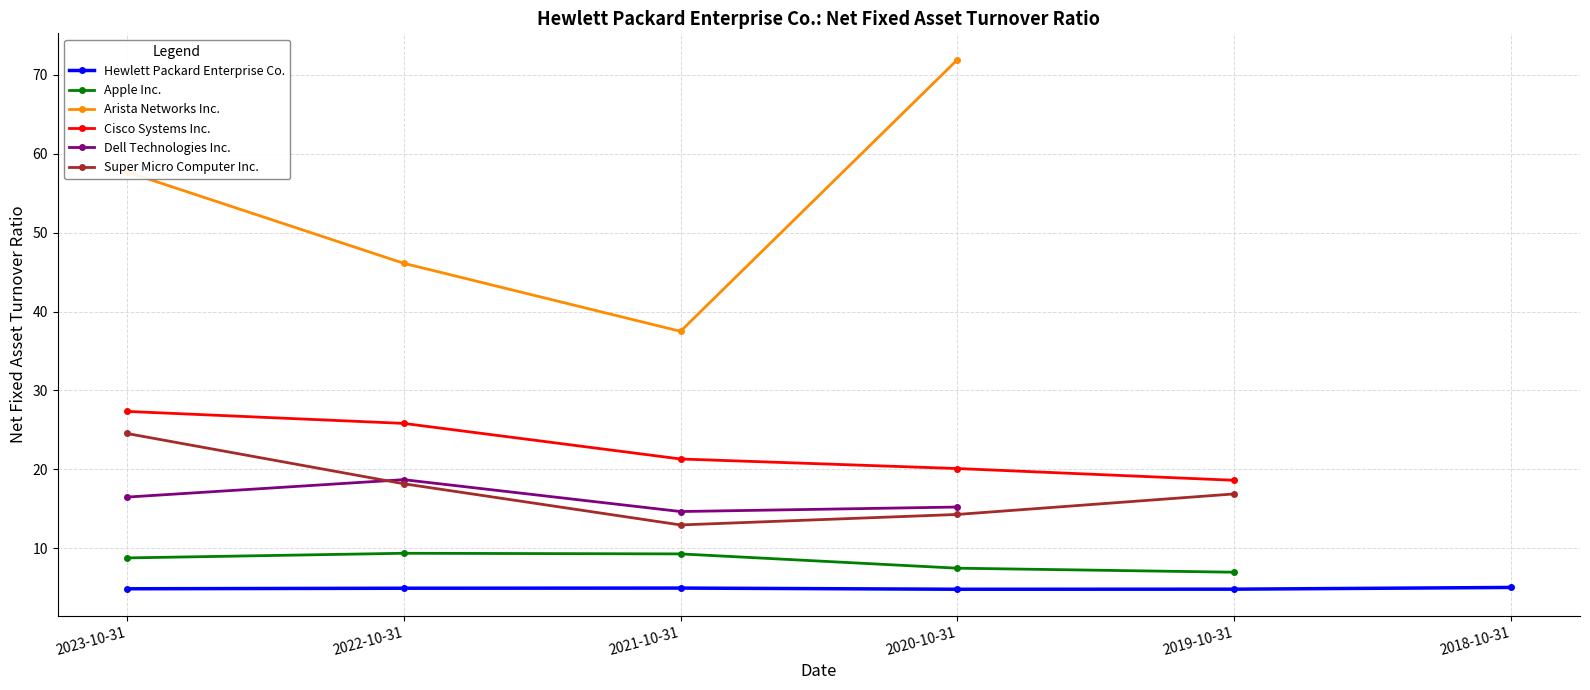

What is the value of the Super Micro Computer Inc. point at the 2nd from the left?

18.2